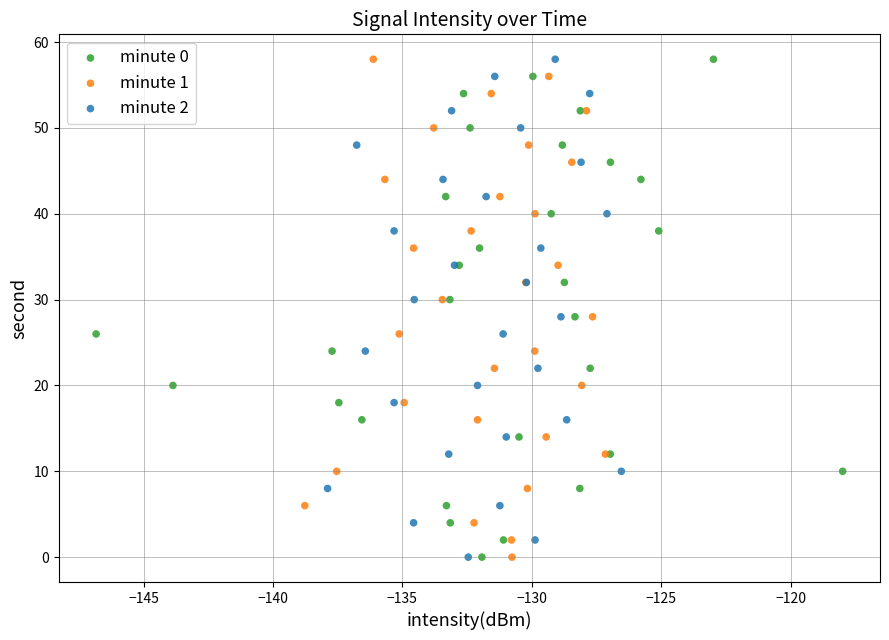

What are all the series names shown in the legend?

minute 0, minute 1, minute 2